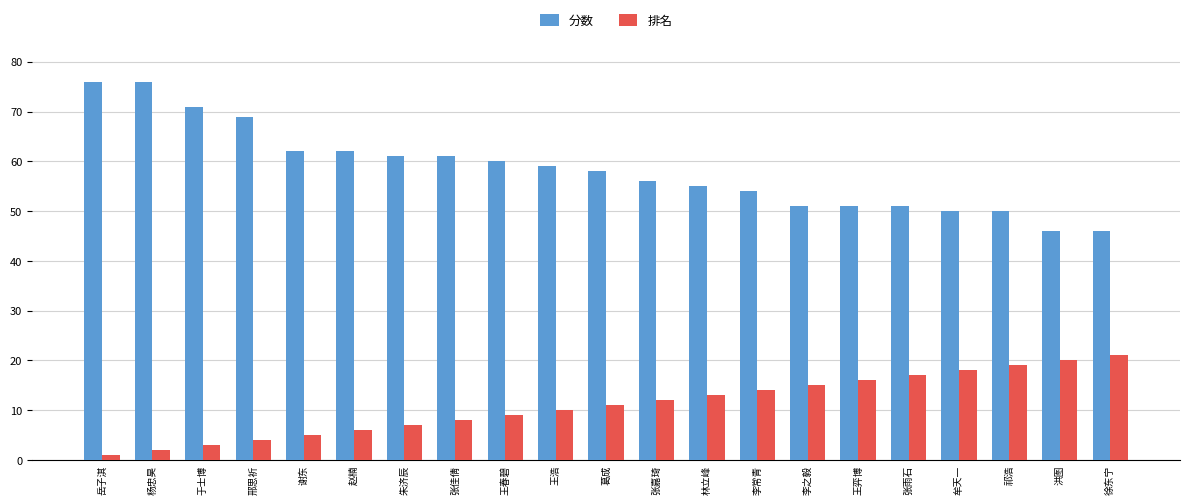

Which series has the widest spread of values?

分数